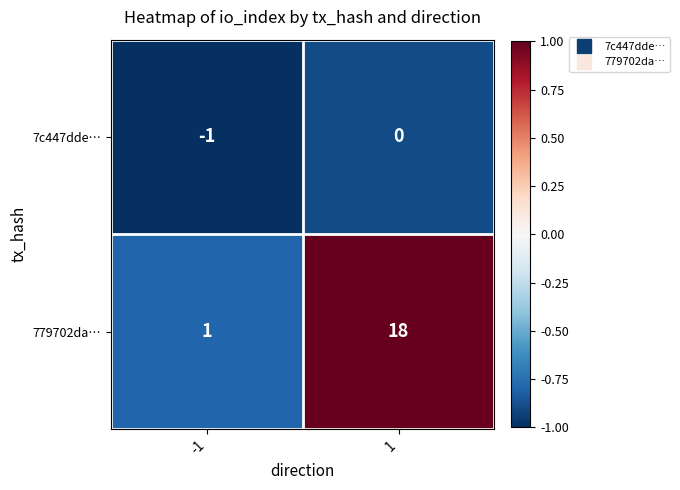

At how many categories does at least one series exceed 0?

2